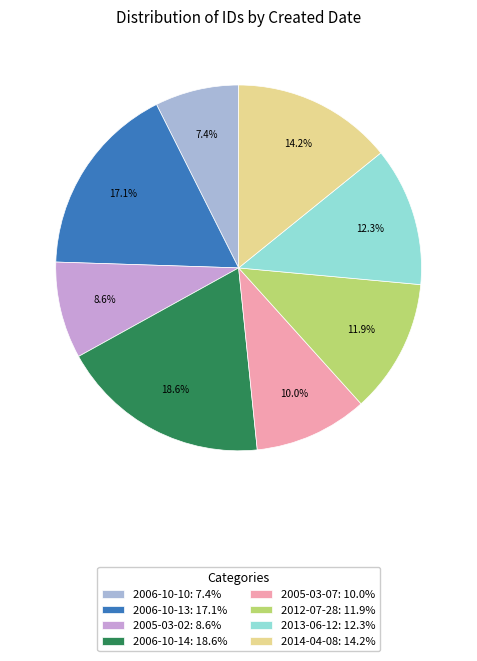

Is there any slice that represents more than half of the pie?

No